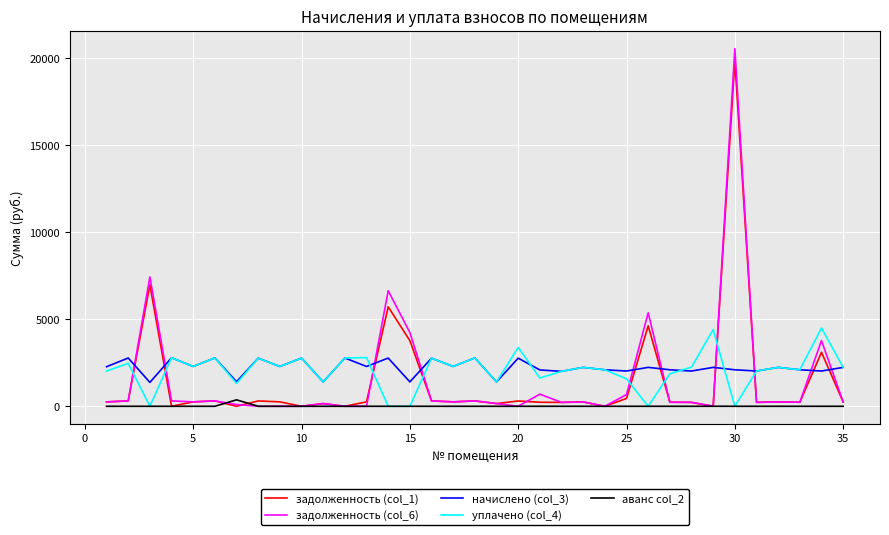

What are all the series names shown in the legend?

задолженность (col_1), задолженность (col_6), начислено (col_3), уплачено (col_4), аванс col_2